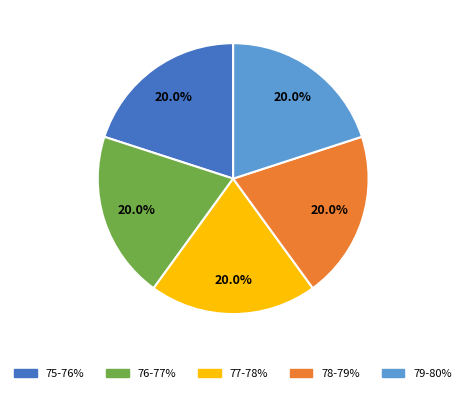

Does any single category account for the majority?

No